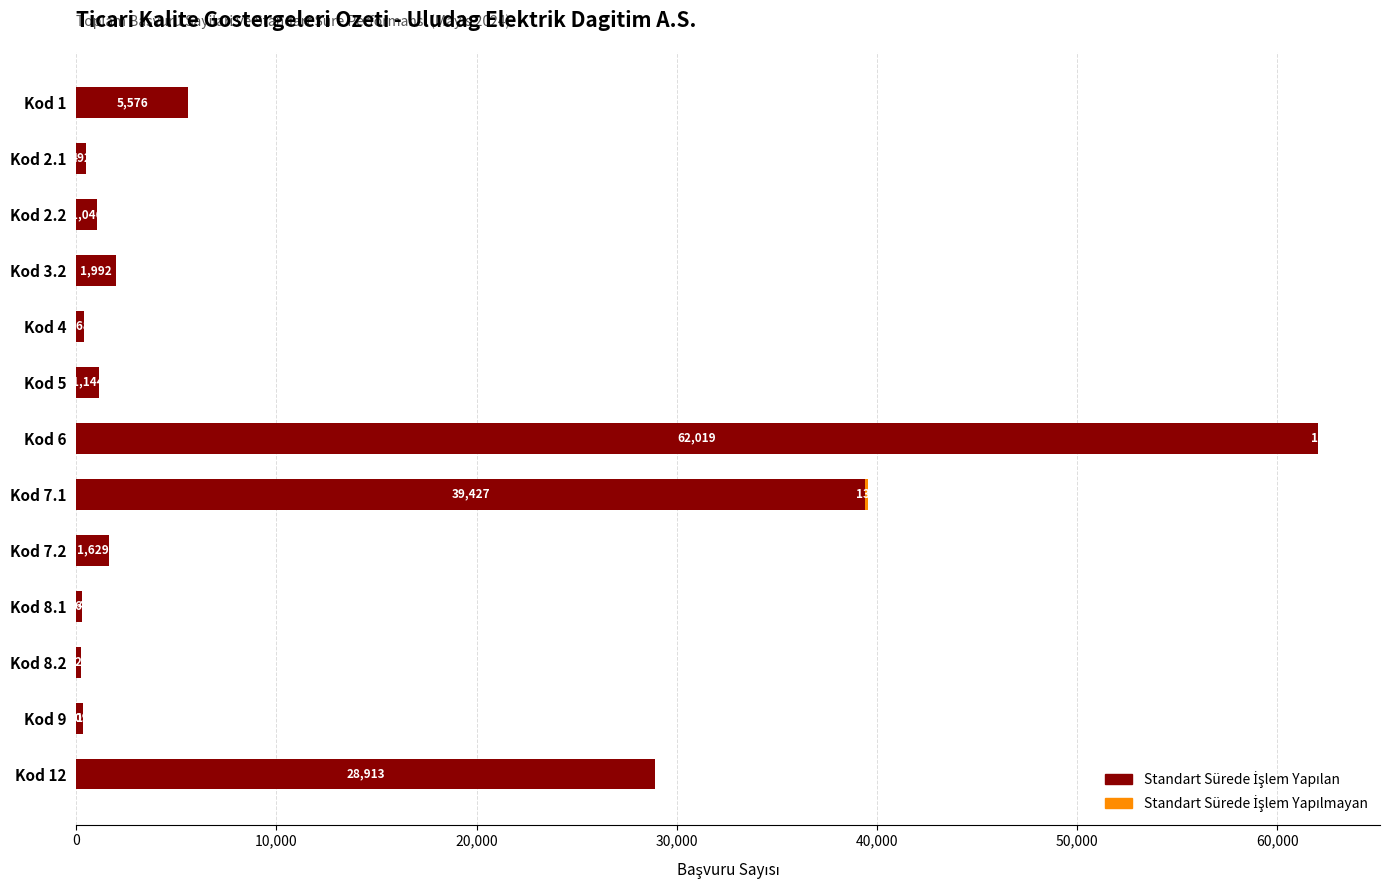

What is the highest value of the Standart Sürede İşlem Yapılan series?

62019